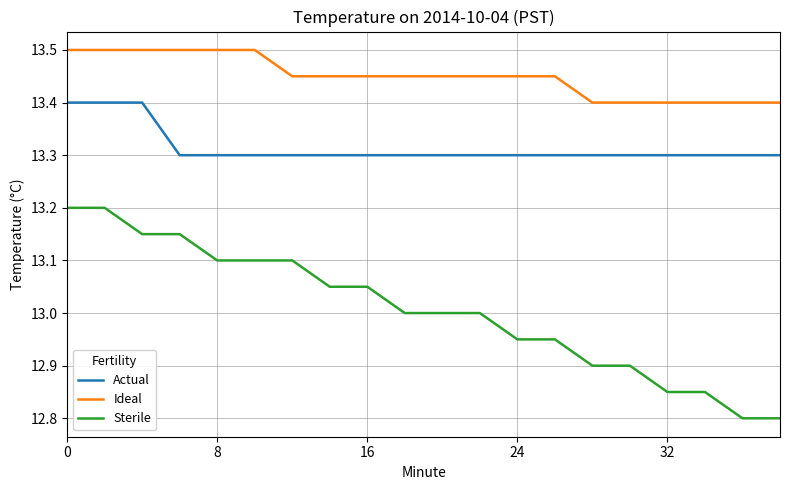

Does the chart display data point markers on the line(s)?

No